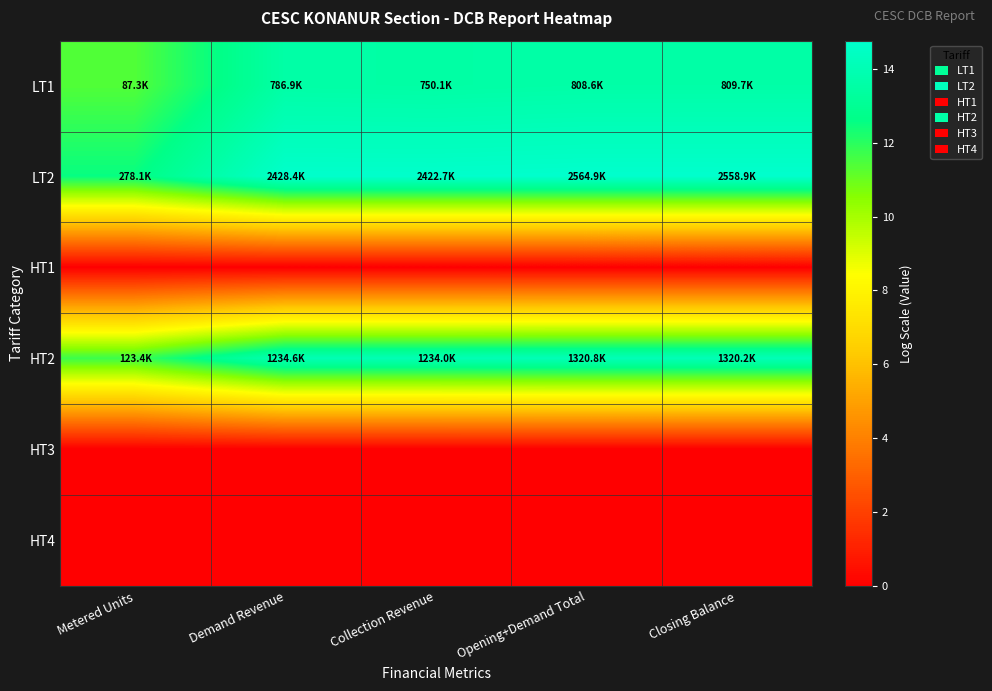

Rank the series at Closing Balance from lowest to highest value.

HT1, HT3, HT4, LT1, HT2, LT2